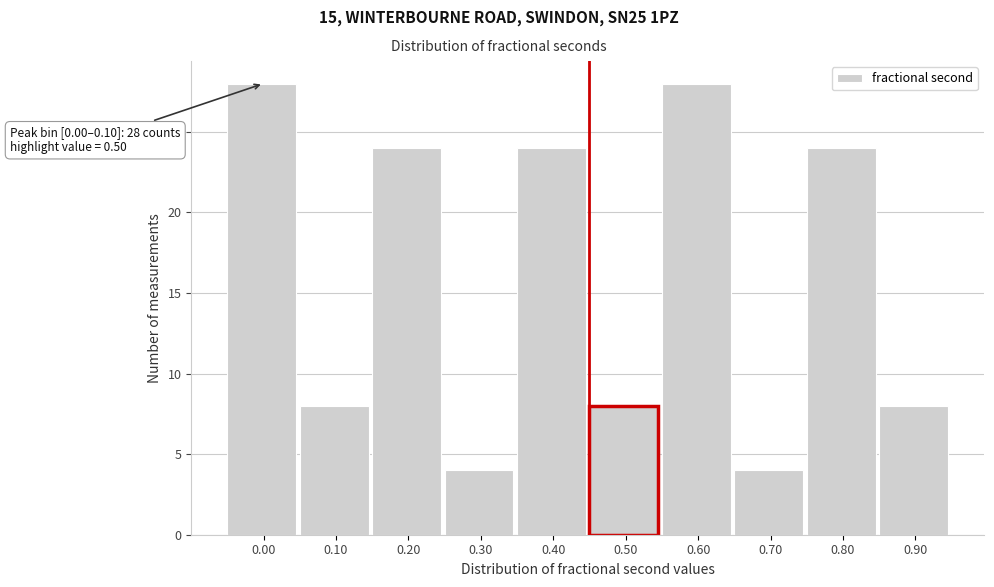

Reading right to left, transcribe all the data shown in this chart.

0.90=8	0.80=24	0.70=4	0.60=28	0.50=8	0.40=24	0.30=4	0.20=24	0.10=8	0.00=28